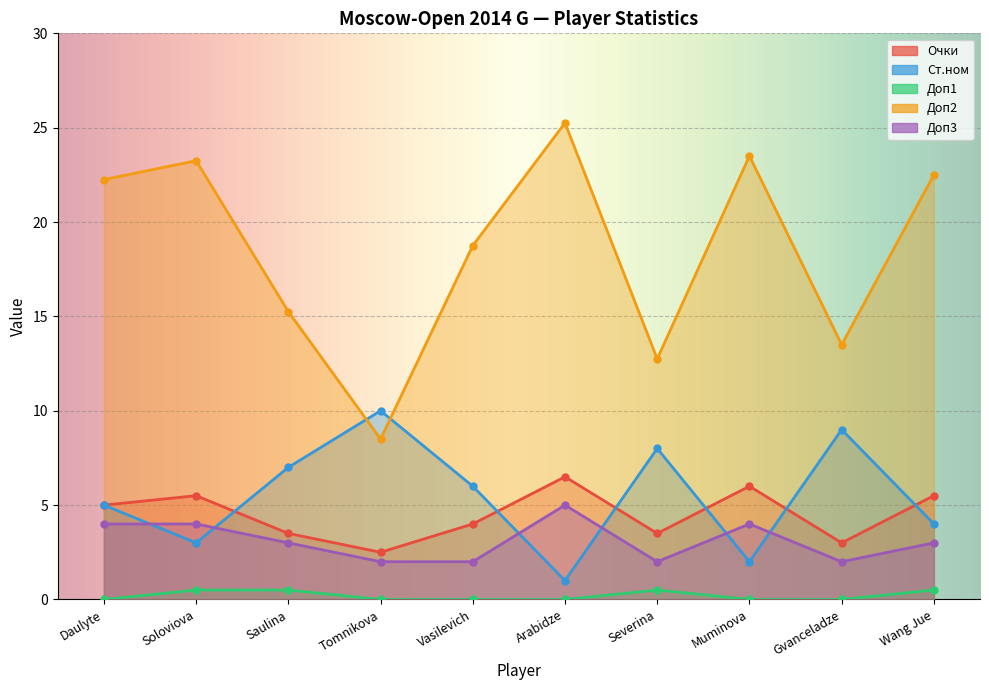

Reading left to right, what are all the values shown in this chart?

Очки: 5.0	5.5	3.5	2.5	4.0	6.5	3.5	6.0	3.0	5.5
Ст.ном: 5.0	3.0	7.0	10.0	6.0	1.0	8.0	2.0	9.0	4.0
Доп1: 0.0	0.5	0.5	0.0	0.0	0.0	0.5	0.0	0.0	0.5
Доп2: 22.2	23.2	15.2	8.5	18.8	25.2	12.8	23.5	13.5	22.5
Доп3: 4.0	4.0	3.0	2.0	2.0	5.0	2.0	4.0	2.0	3.0